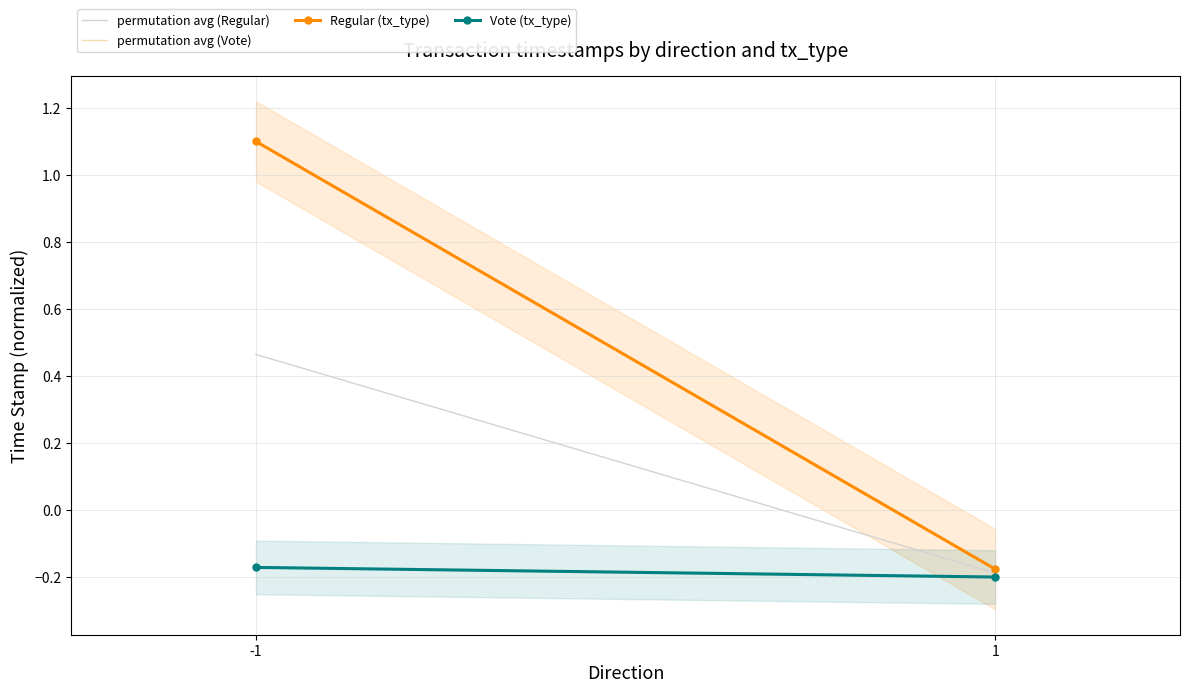

The value of permutation avg (Regular) at 1 is -0.2. True or false?

True